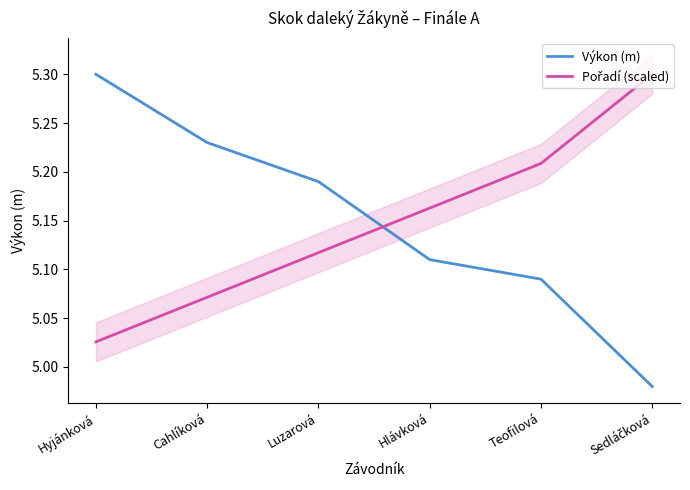

List the labels in order of Výkon (m) value, smallest first.

Sedláčková, Teofilová, Hlávková, Luzarová, Cahlíková, Hyjánková